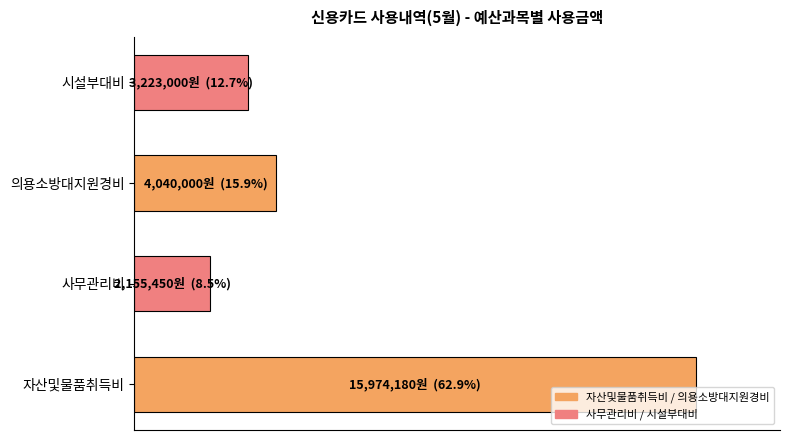

What is the sum of all values?

25392630